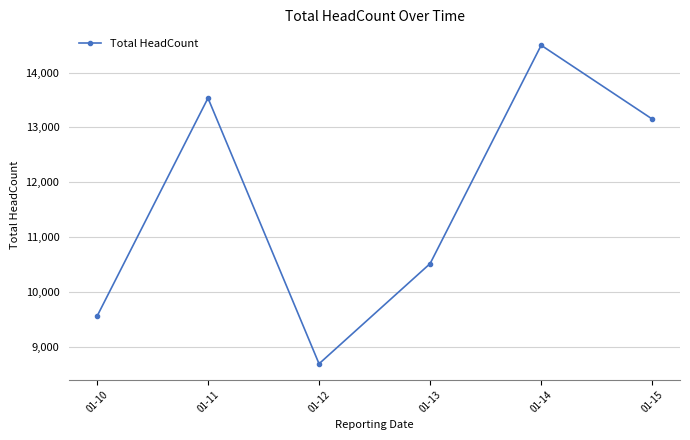

Is it true that the value at 01-10 is 9548?

True